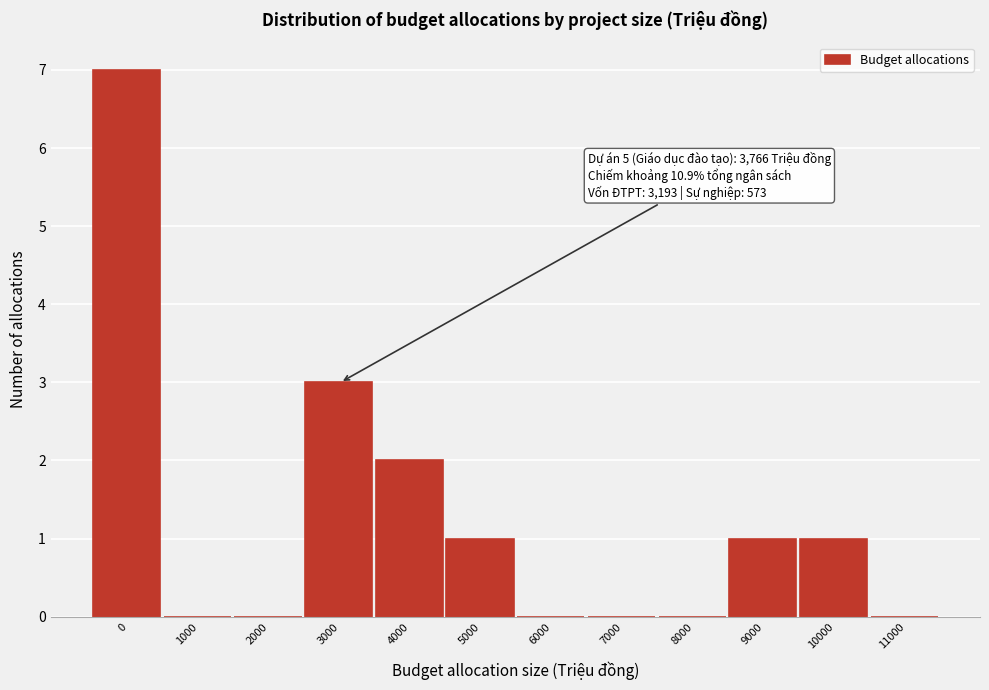

Reading left to right, extract all data points from this chart.

0=7	1000=0	2000=0	3000=3	4000=2	5000=1	6000=0	7000=0	8000=0	9000=1	10000=1	11000=0